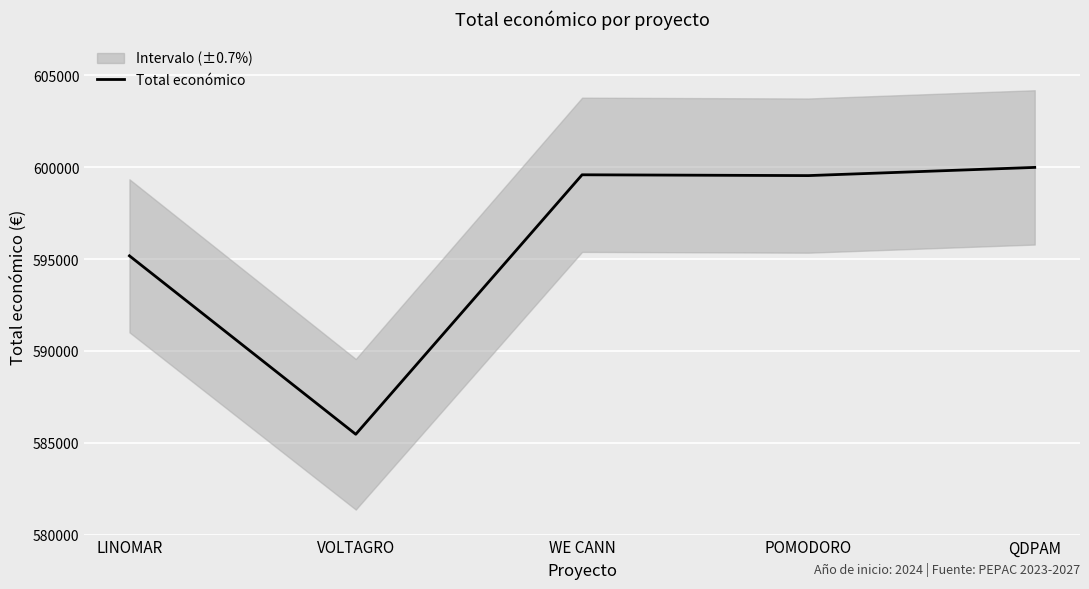

List the labels in order of value, largest first.

QDPAM, WE CANN, POMODORO, LINOMAR, VOLTAGRO